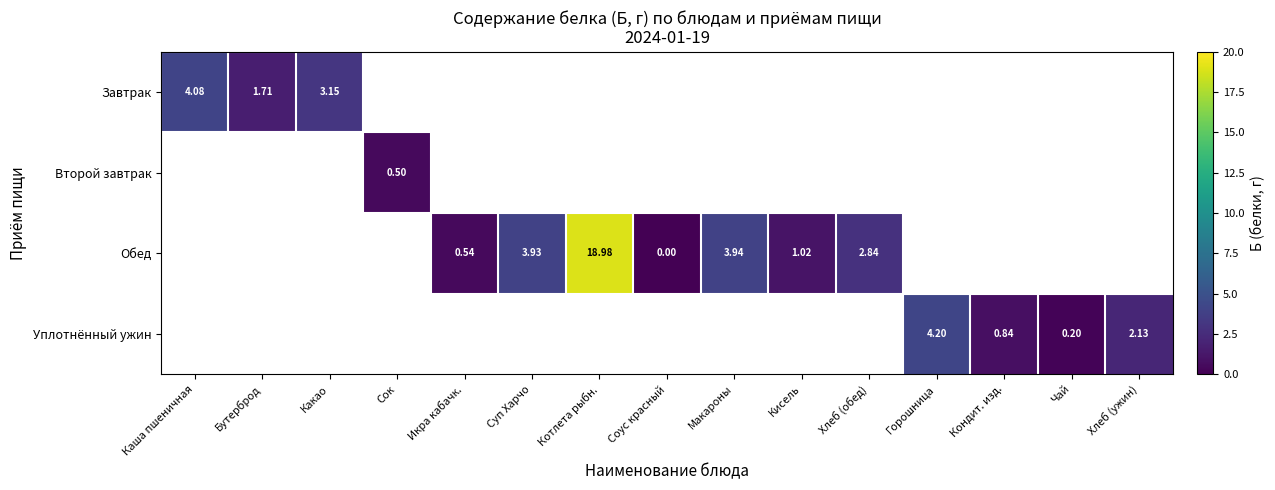

Where is Завтрак nearest to the value 2?

Бутерброд